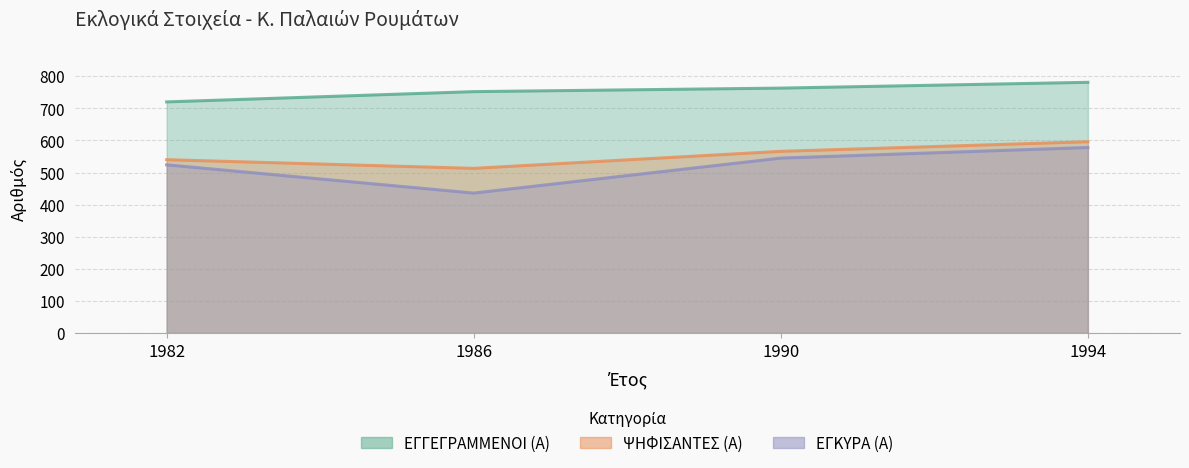

Reading left to right, transcribe all the data shown in this chart.

ΕΓΓΕΓΡΑΜΜΕΝΟΙ (Α): 1982=720	1986=752	1990=763	1994=781
ΨΗΦΙΣΑΝΤΕΣ (Α): 1982=540	1986=513	1990=566	1994=596
ΕΓΚΥΡΑ (Α): 1982=524	1986=436	1990=545	1994=578